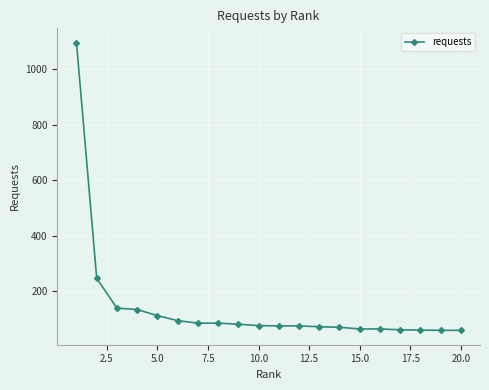

What is the sum of all values?

2826